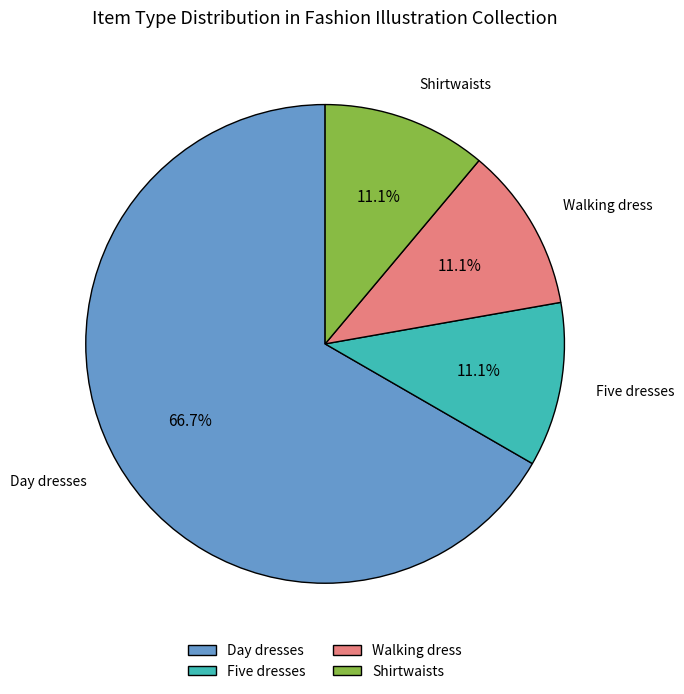

What is the ratio of the value at Five dresses to the value at Shirtwaists?

1.0